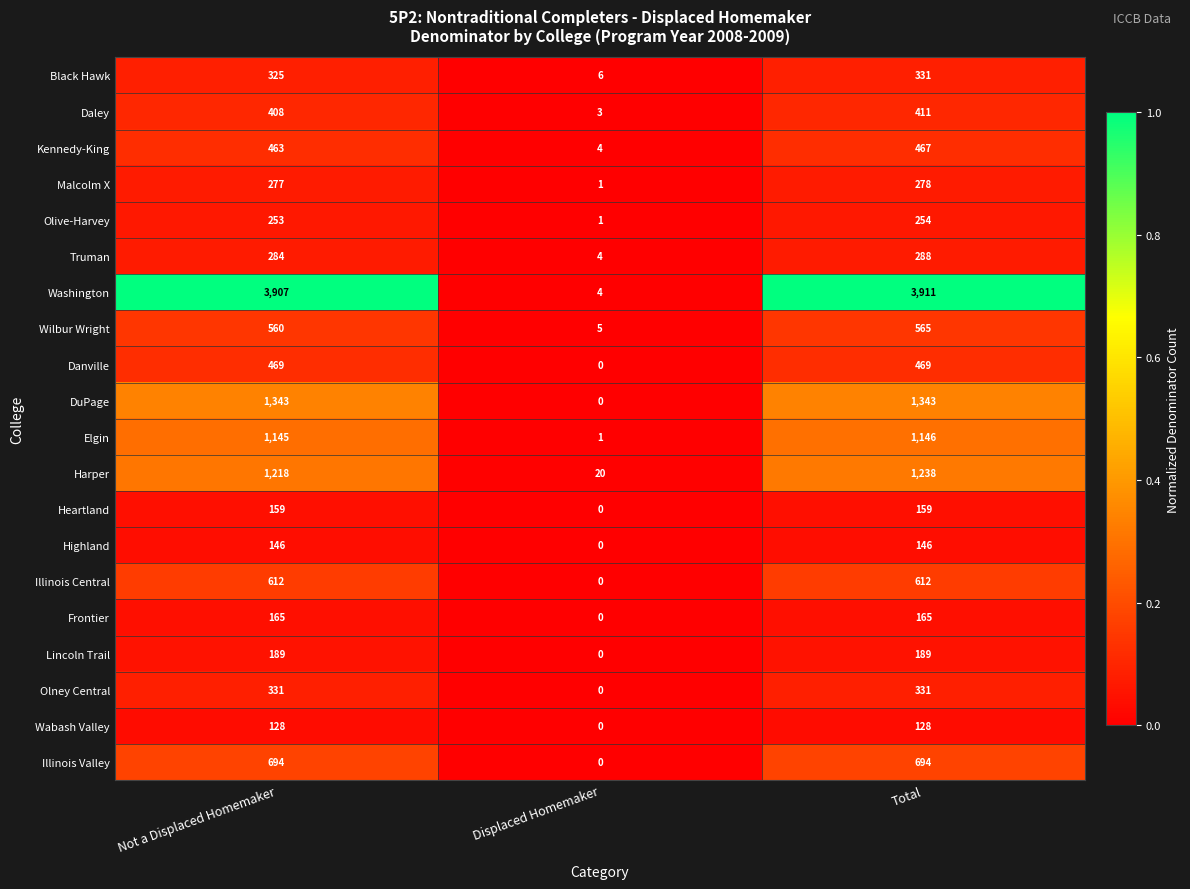

Is the value of Black Hawk at Displaced Homemaker greater than the value of Danville at Not a Displaced Homemaker?

No